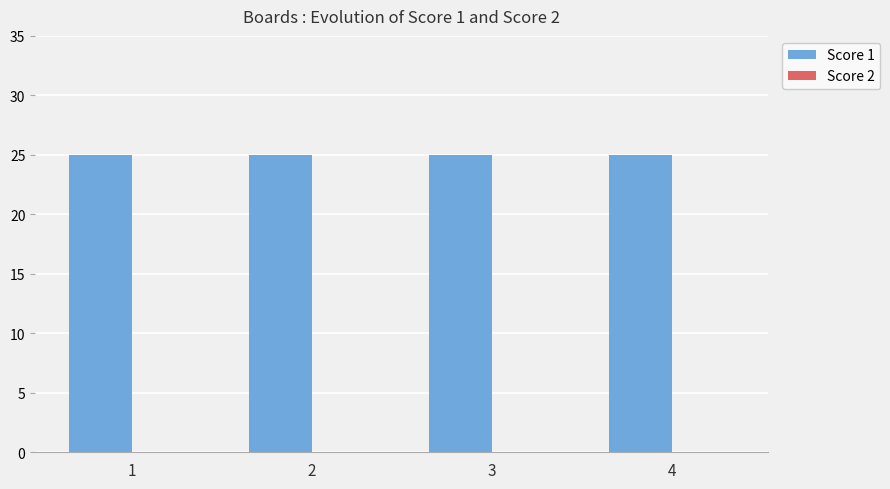

What are all the series names shown in the legend?

Score 1, Score 2